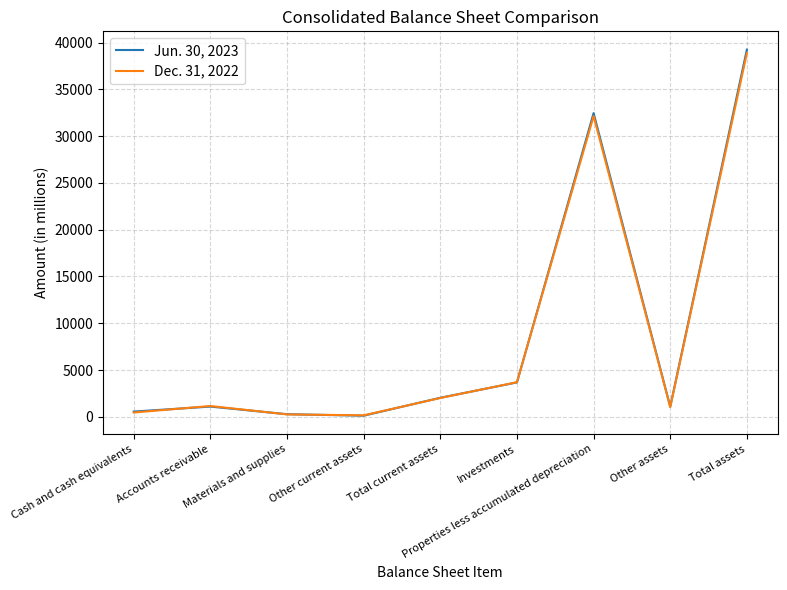

What is the maximum value shown in the chart?

39261